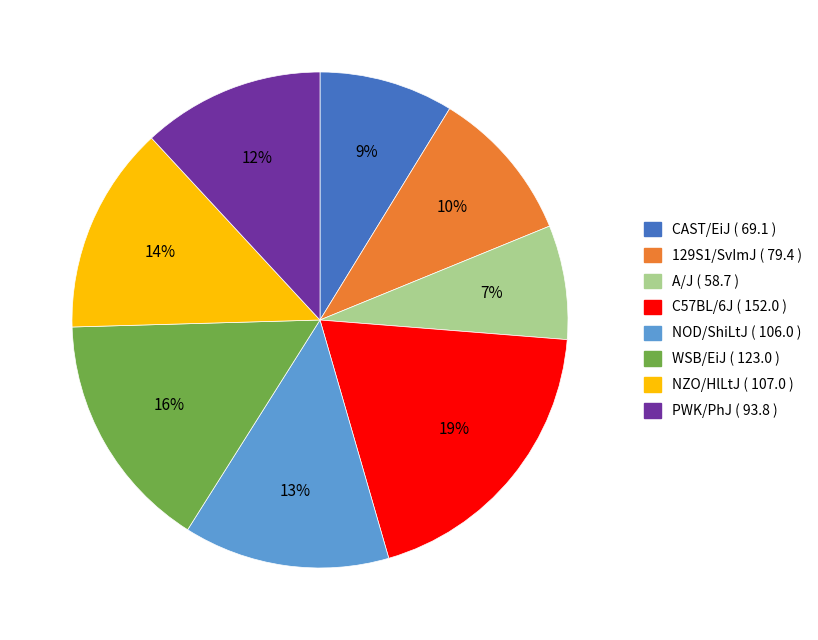

Which slice is the largest?

C57BL/6J